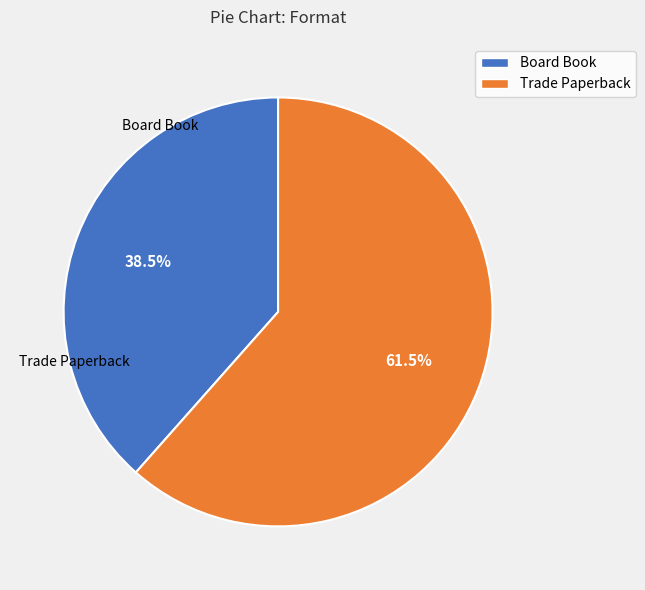

How much of the chart is everything except Board Book?

61.5%